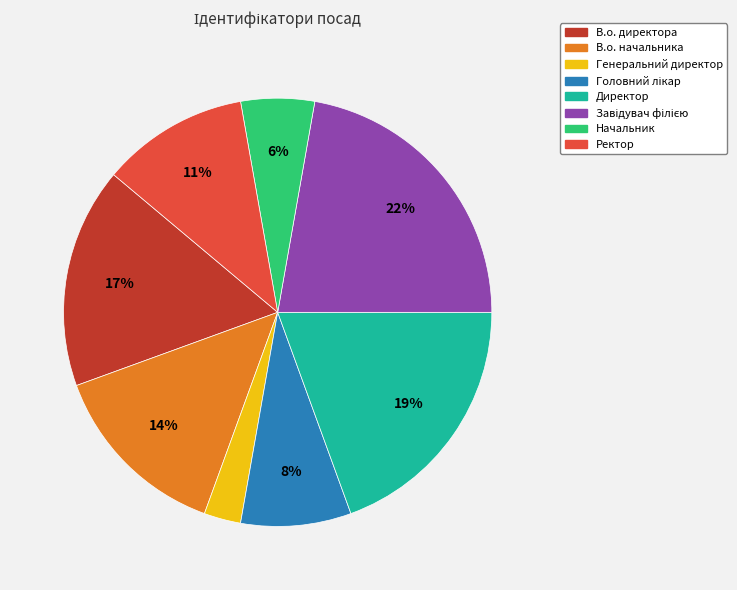

Is there a majority slice in this chart?

No